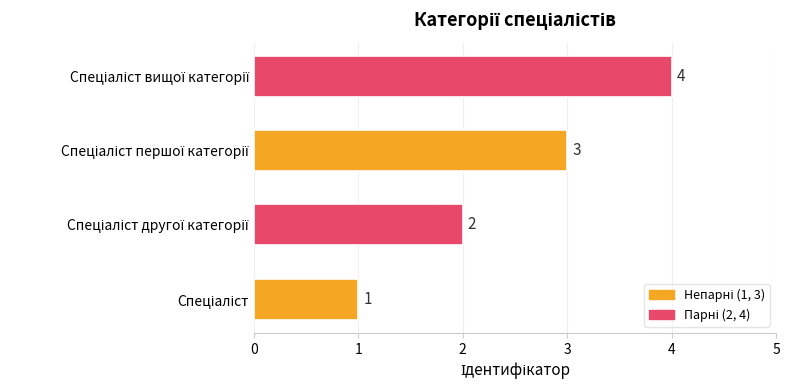

What is the maximum value shown in the chart?

4